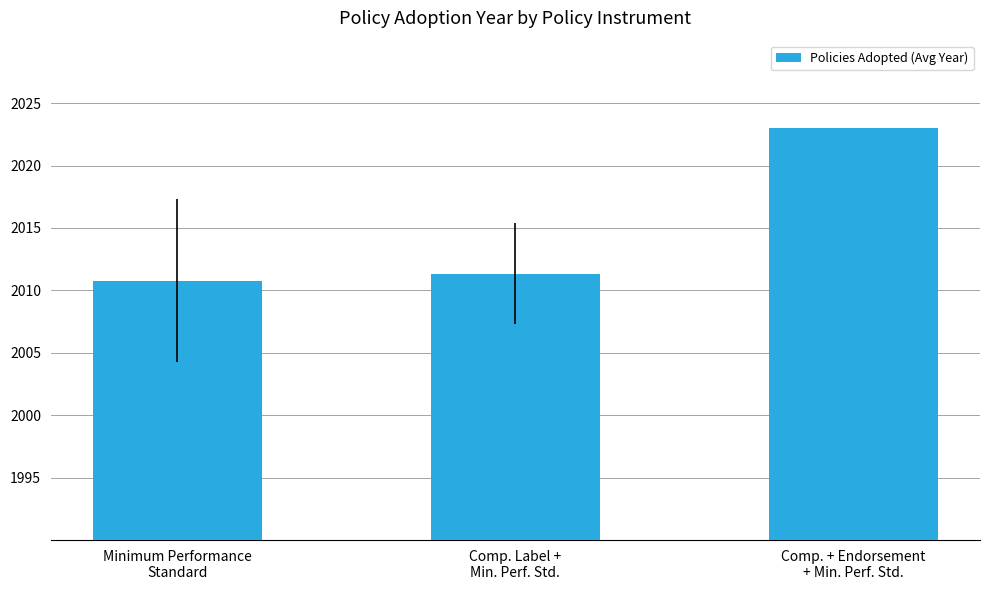

Rank the categories by value from lowest to highest.

Minimum Performance
Standard, Comp. Label +
Min. Perf. Std., Comp. + Endorsement
+ Min. Perf. Std.